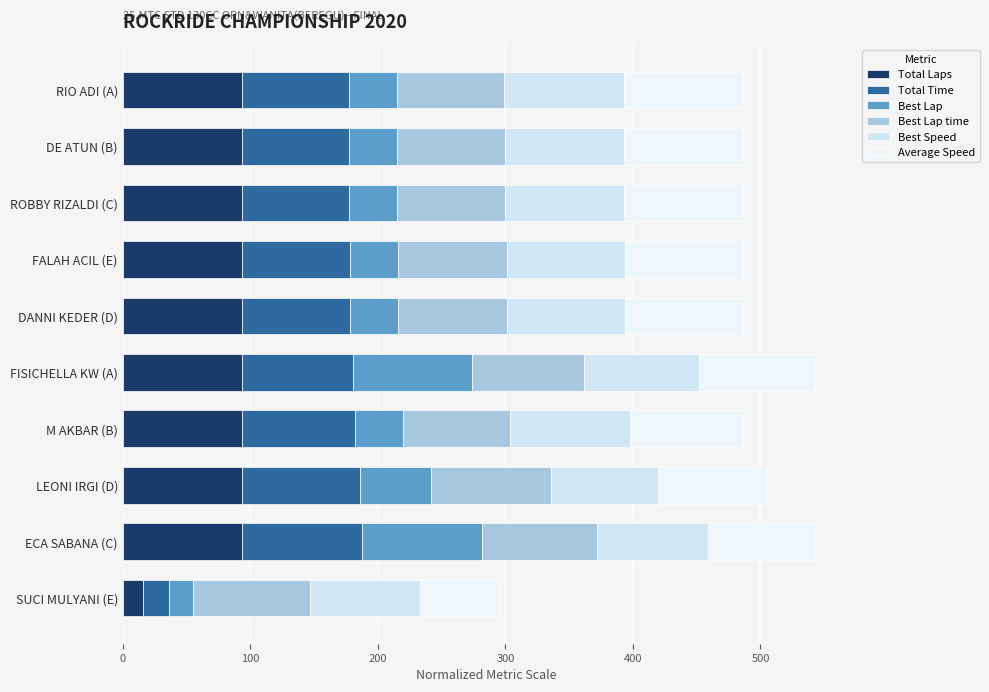

How many data points in Total Laps are above 93?

9